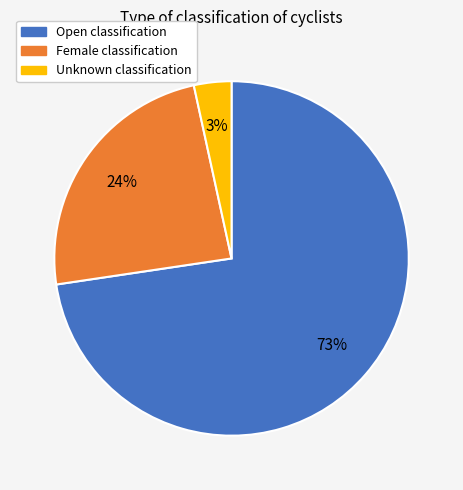

Is Open the majority of the pie?

Yes